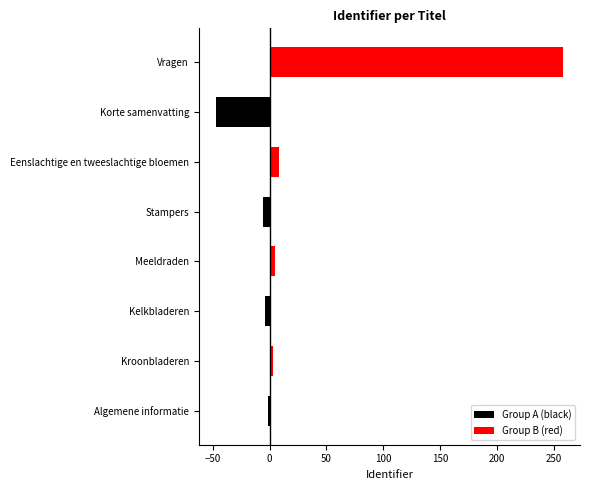

Which series changed the most between Kroonbladeren and Stampers?

Group A (black)